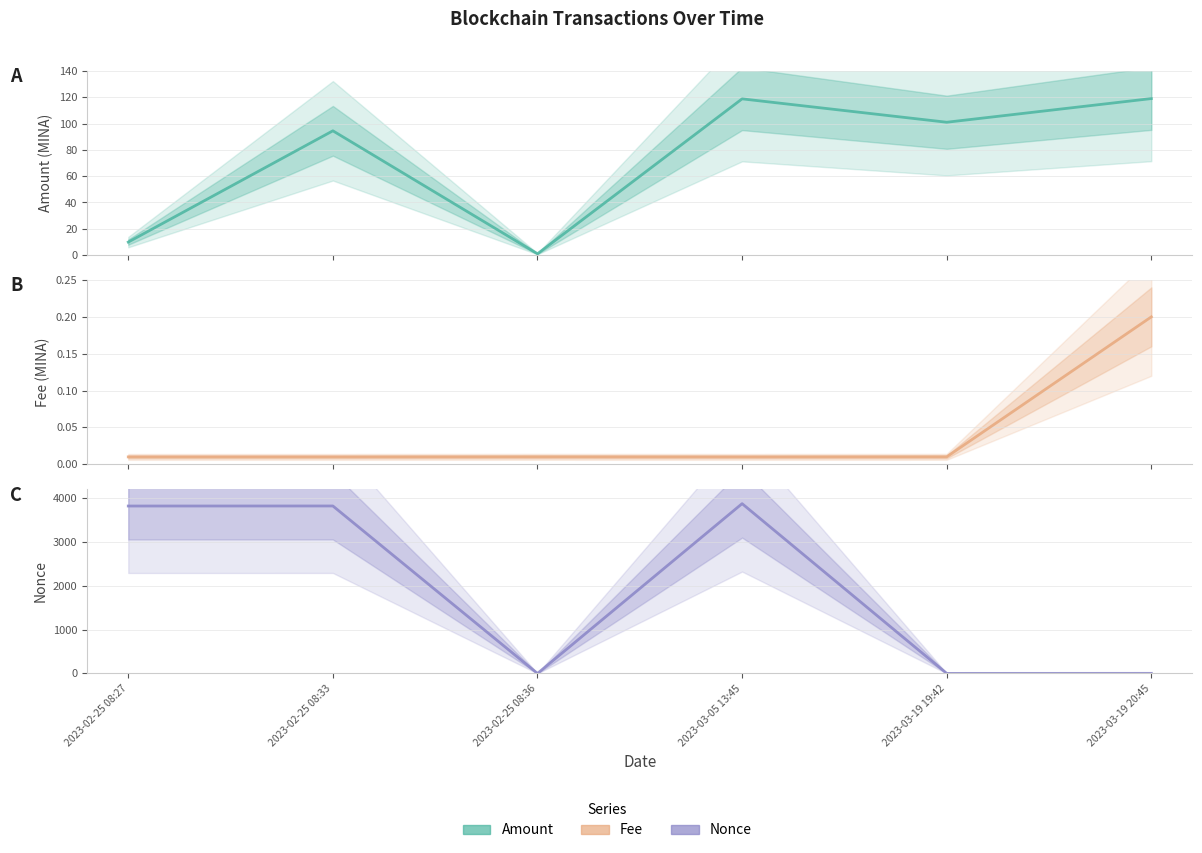

In Amount, how many points are higher than both neighbors (excluding endpoints)?

2